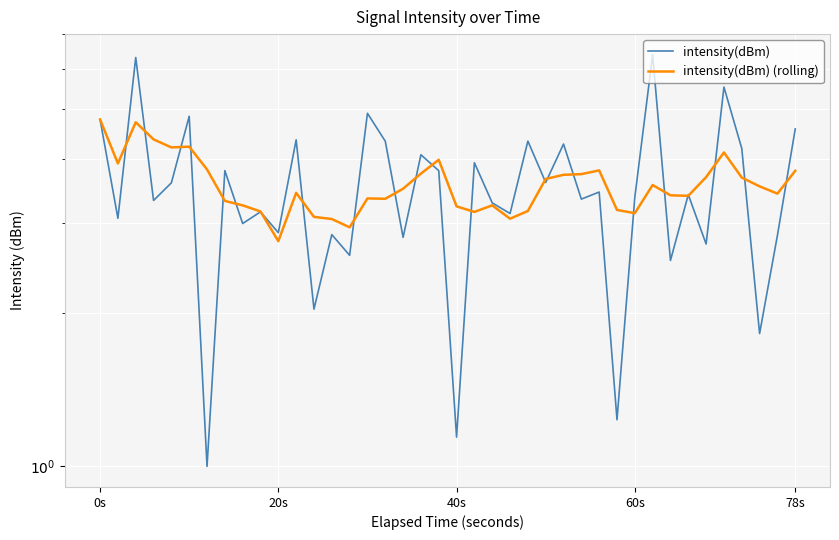

In intensity(dBm) (rolling), how many points are lower than both neighbors (excluding endpoints)?

10